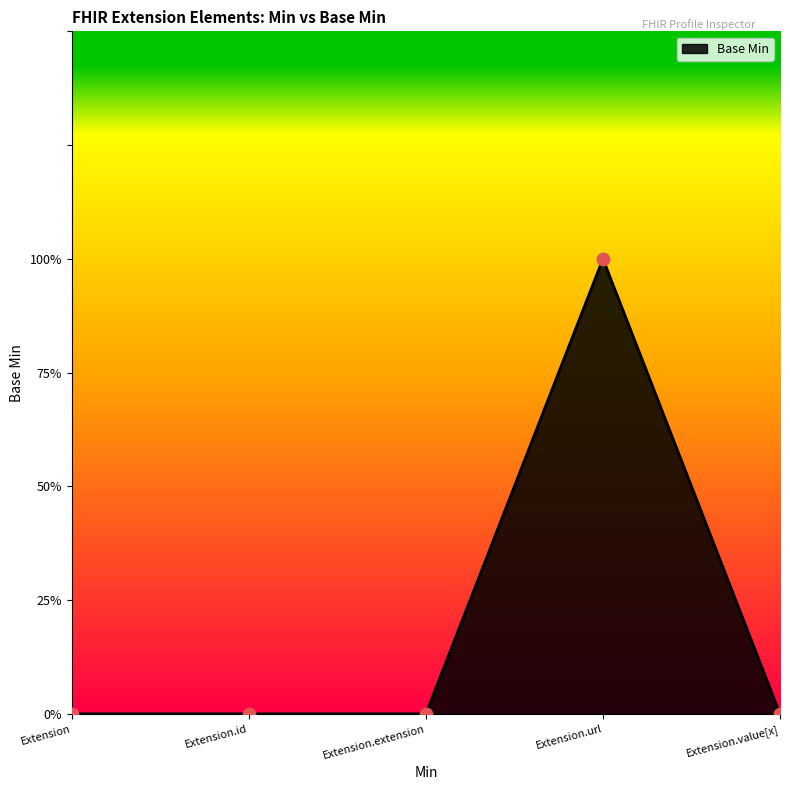

What is the change in value from Extension.url to Extension.value[x]?

-1